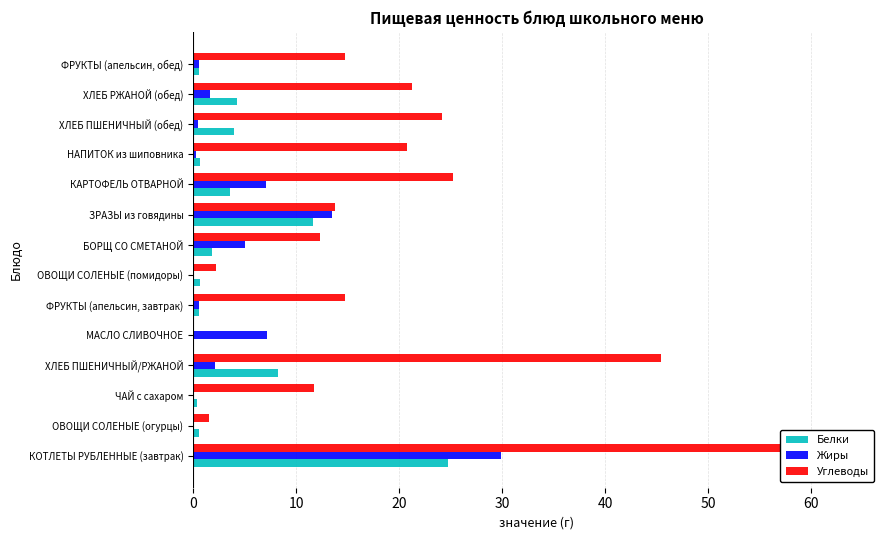

Reading right to left, what are all the values shown in this chart?

Белки: 0.6	4.3	4.0	0.7	3.6	11.6	1.8	0.7	0.6	0.1	8.2	0.4	0.6	24.7
Жиры: 0.6	1.6	0.5	0.3	7.1	13.5	5.0	0.1	0.6	7.2	2.1	0.0	0.1	29.9
Углеводы: 14.7	21.2	24.2	20.8	25.2	13.8	12.3	2.2	14.7	0.1	45.5	11.7	1.5	63.5